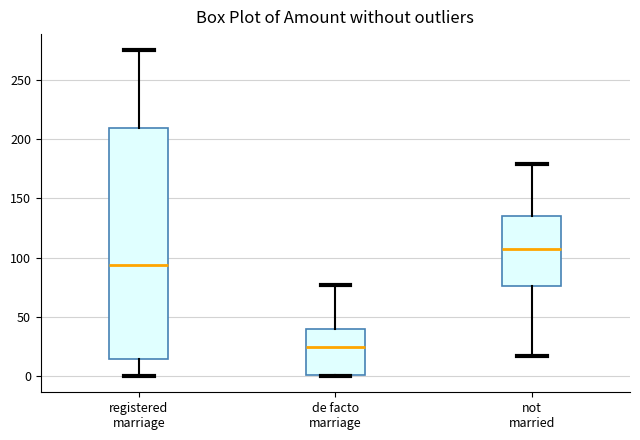

Reading left to right, read every box against the y-axis: the position of its median line, the range the box covers, and the ends of its whiskers. The values are not printed on the chart, so give them approximately, as read against the axis.

registered marriage: median 95, box 15 to 210, whiskers 0 to 275
de facto marriage: median 25, box 0 to 40, whiskers 0 to 75
not married: median 105, box 75 to 135, whiskers 15 to 180